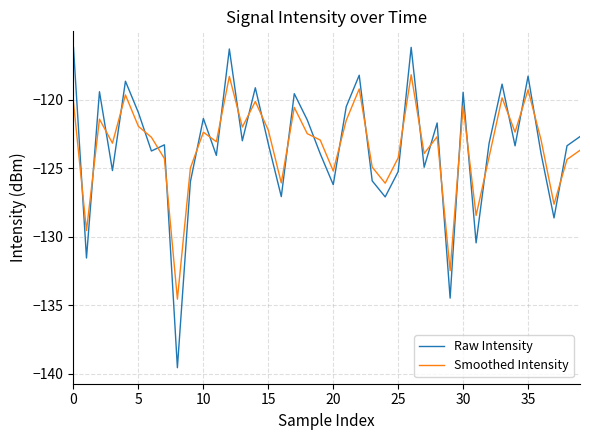

Which series has the largest range (max minus min)?

Raw Intensity